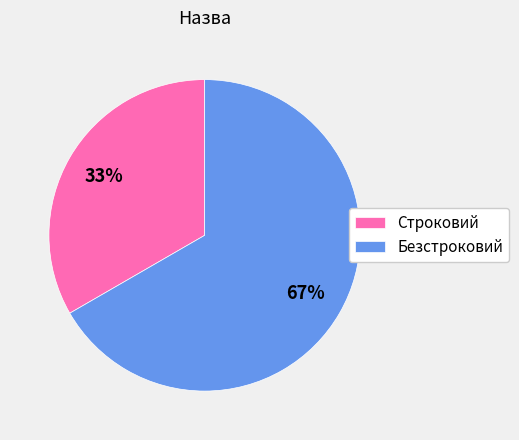

Which slice represents more than half of the pie?

Безстроковий